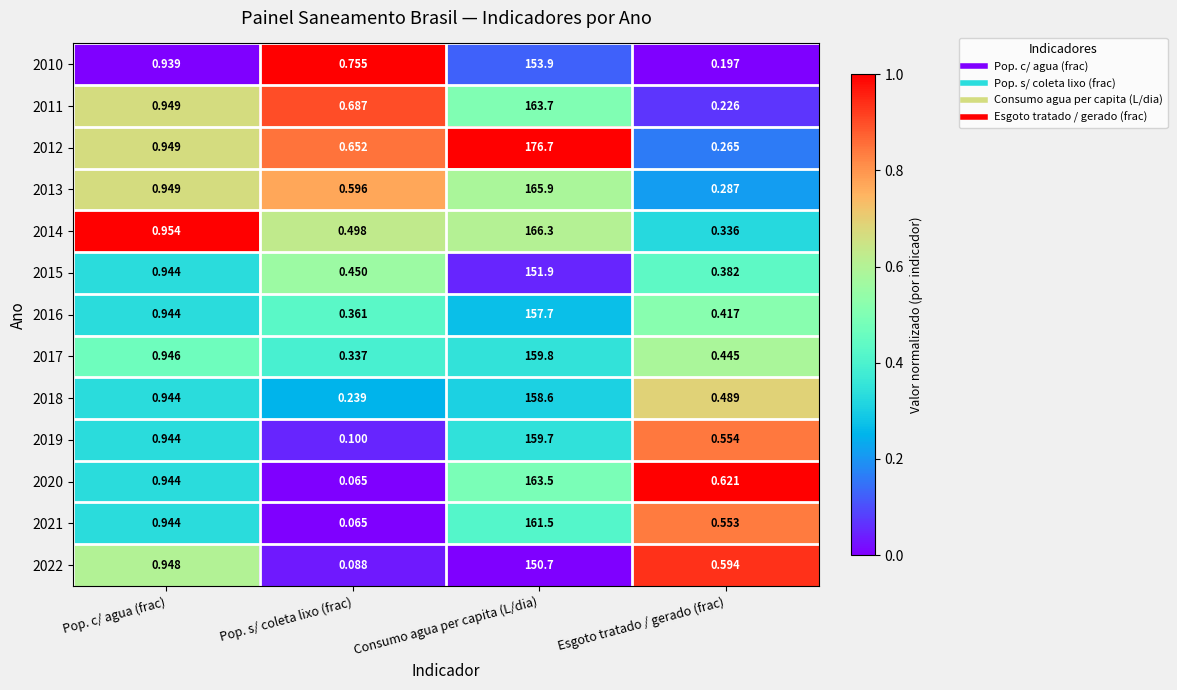

Where is 2013 nearest to the value 83?

Pop. c/ agua (frac)